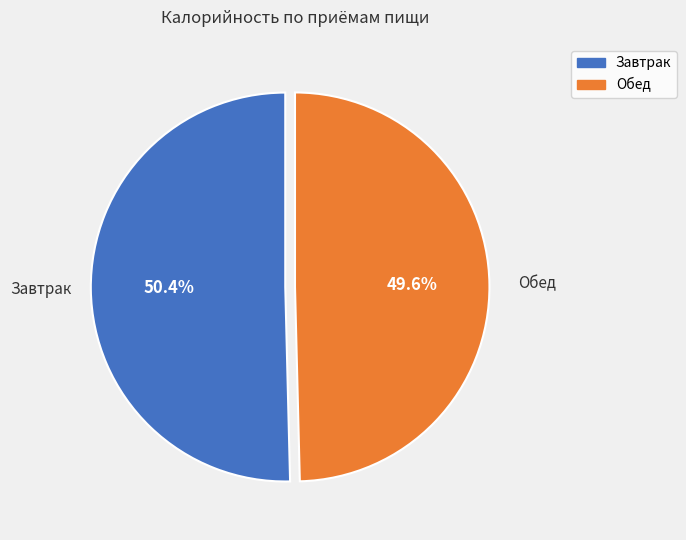

Approximately how many times larger is the value at Обед compared to Завтрак?

1.0